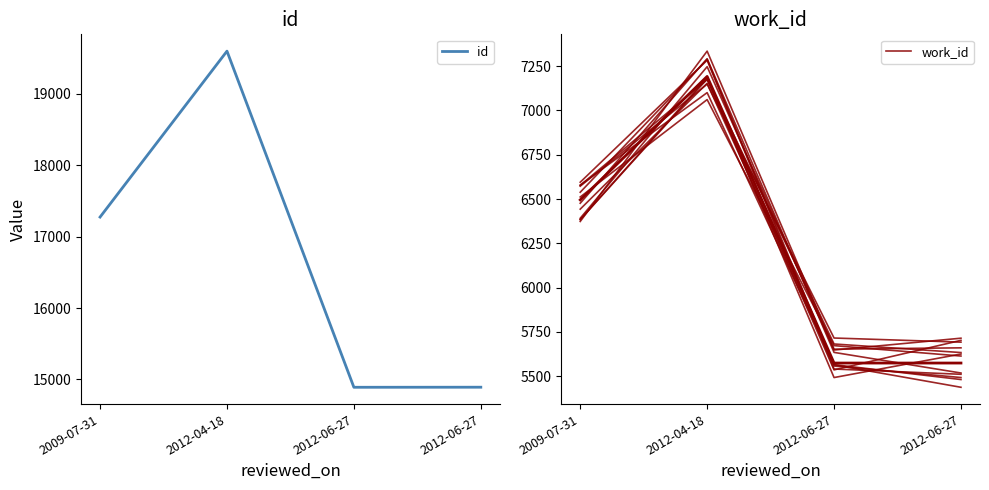

True or false: work_id and id cross at least once.

False